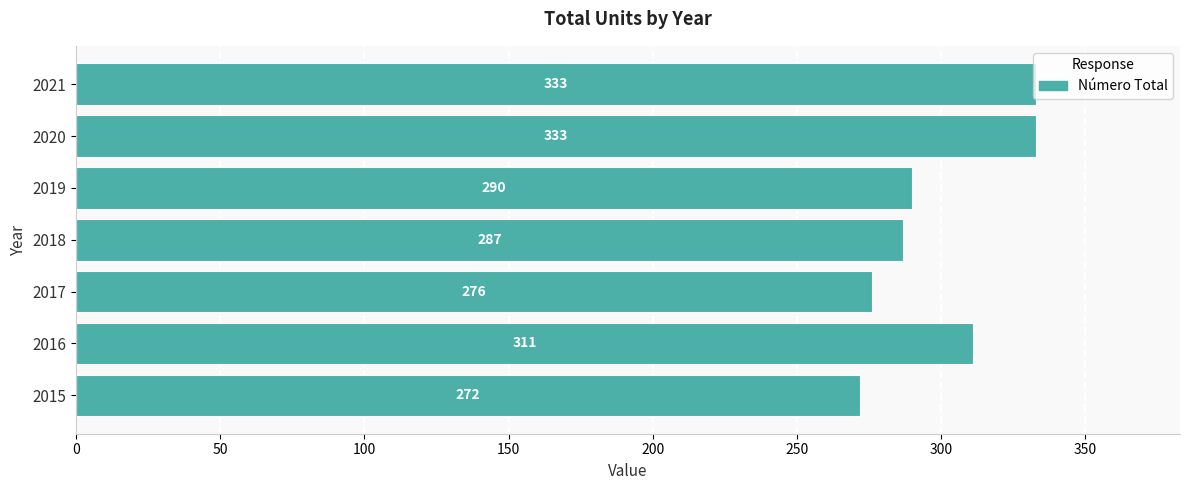

At which label is the value closest to 302?

2016